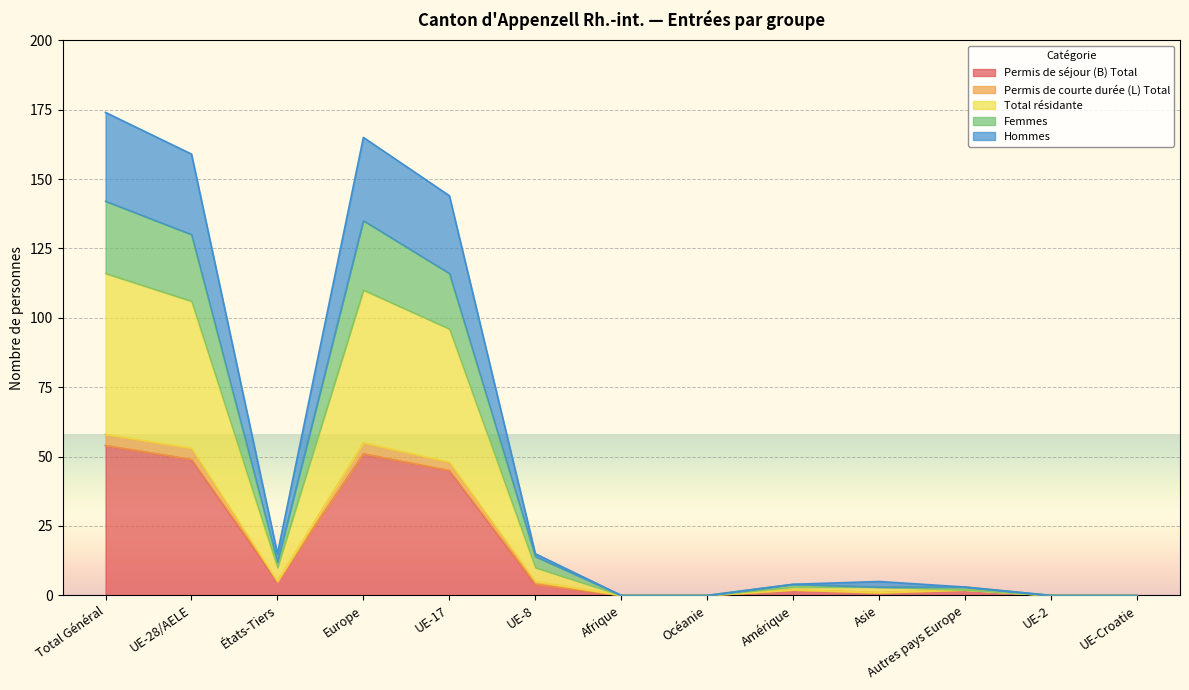

Does the chart display data point markers on the line(s)?

No